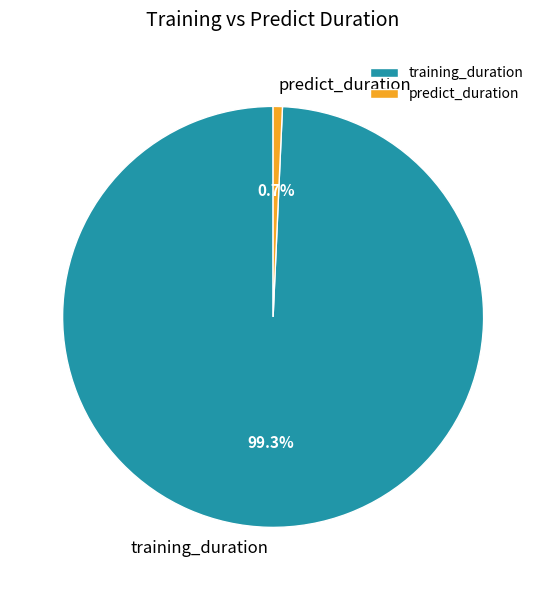

To the nearest percent, what is the combined percentage of predict_duration and training_duration?

100%